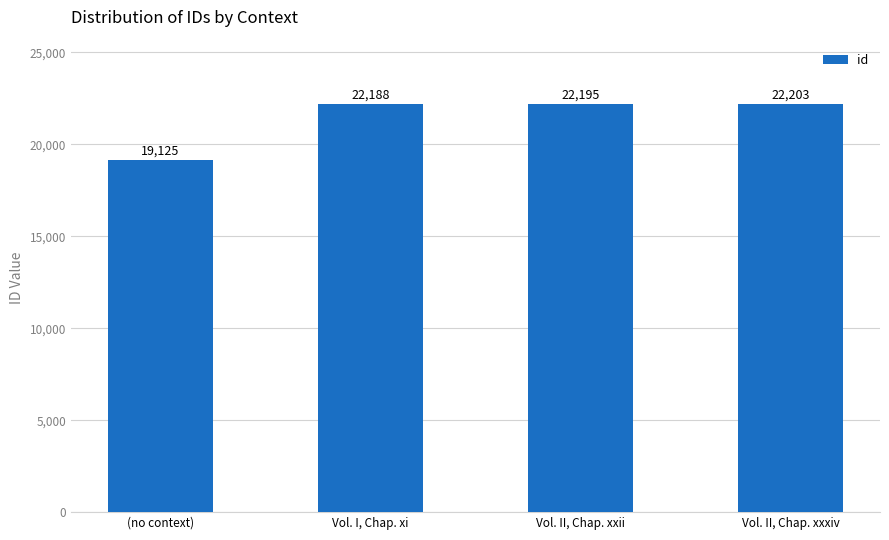

Rank the categories by value from lowest to highest.

(no context), Vol. I, Chap. xi, Vol. II, Chap. xxii, Vol. II, Chap. xxxiv